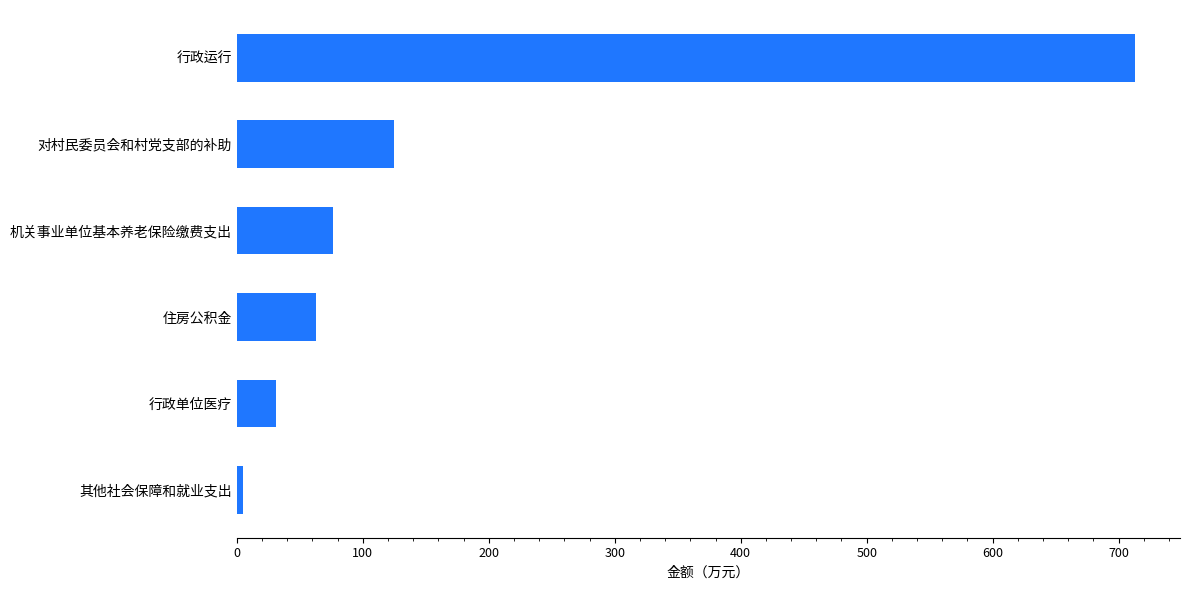

True or false: the data shows 31.5 at 行政单位医疗.

True